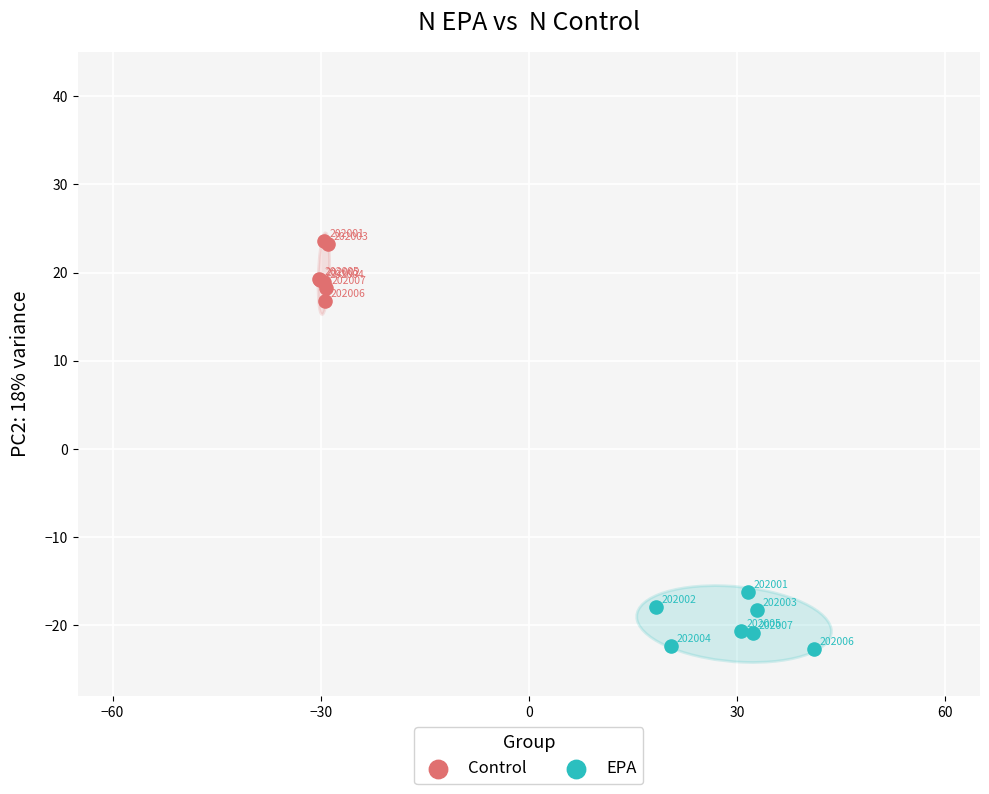

Which series contains the highest Y value?

Control